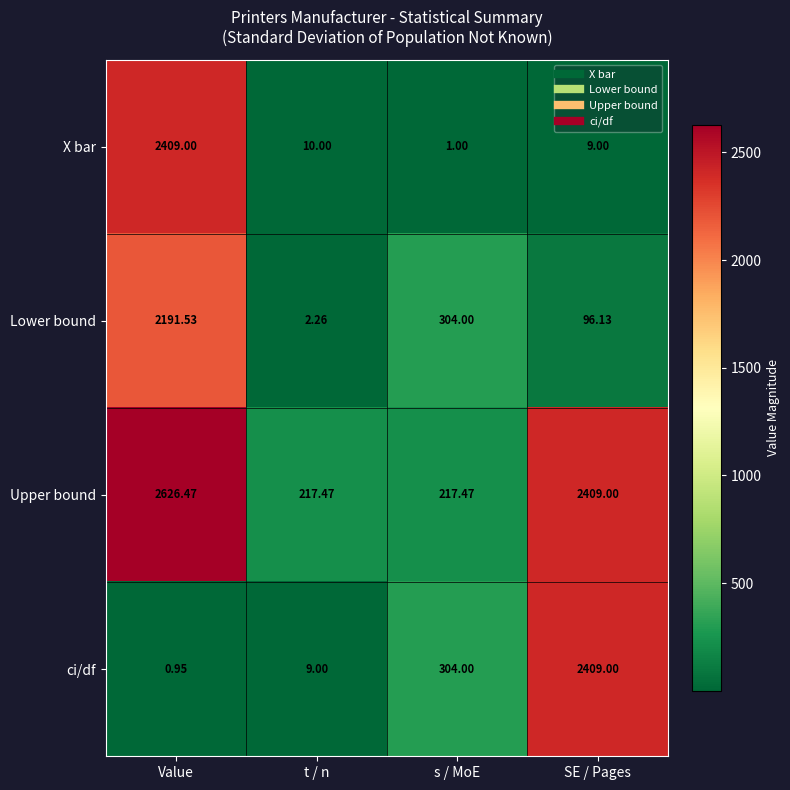

List the labels in order of ci/df value, largest first.

SE / Pages, s / MoE, t / n, Value